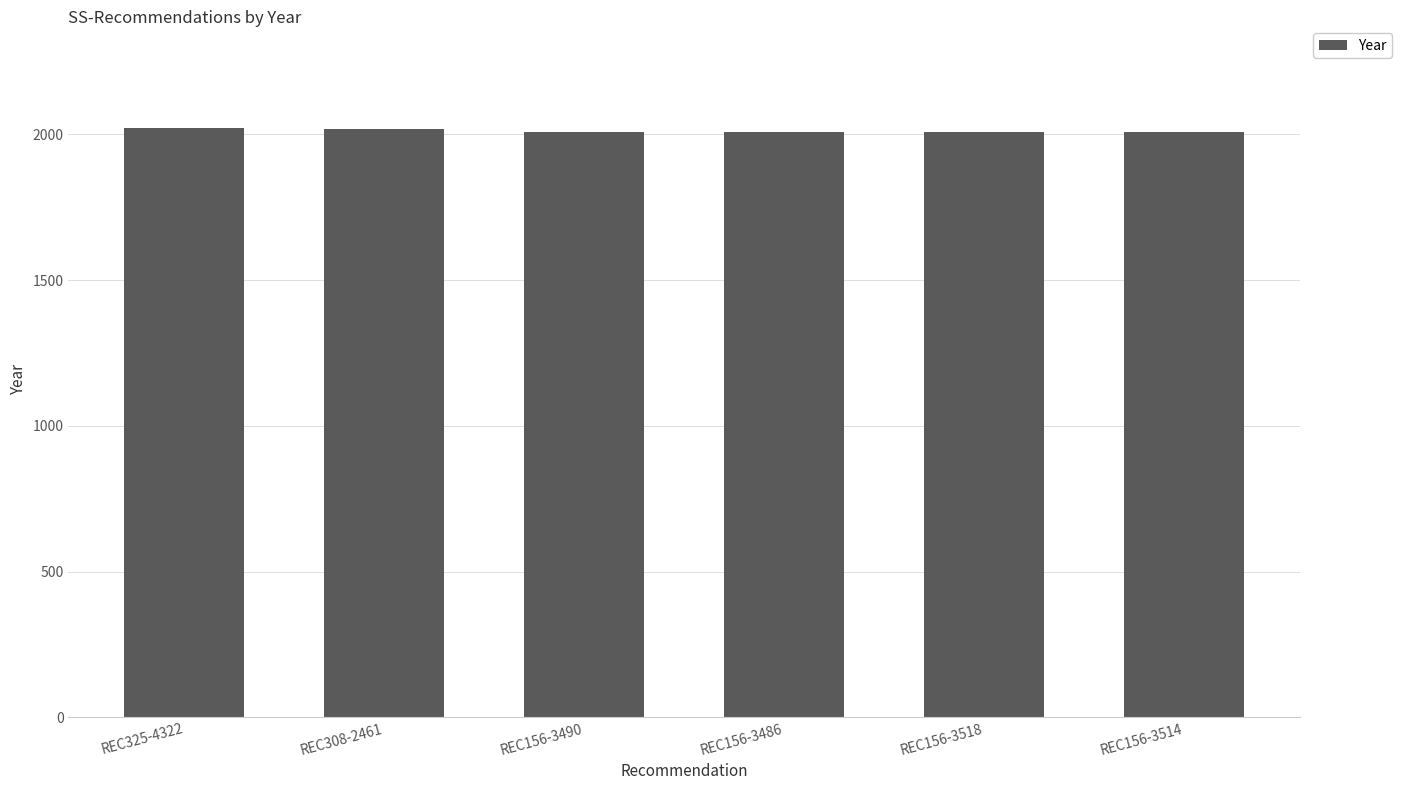

What is the label of the 1st bar from the right?

REC156-3514